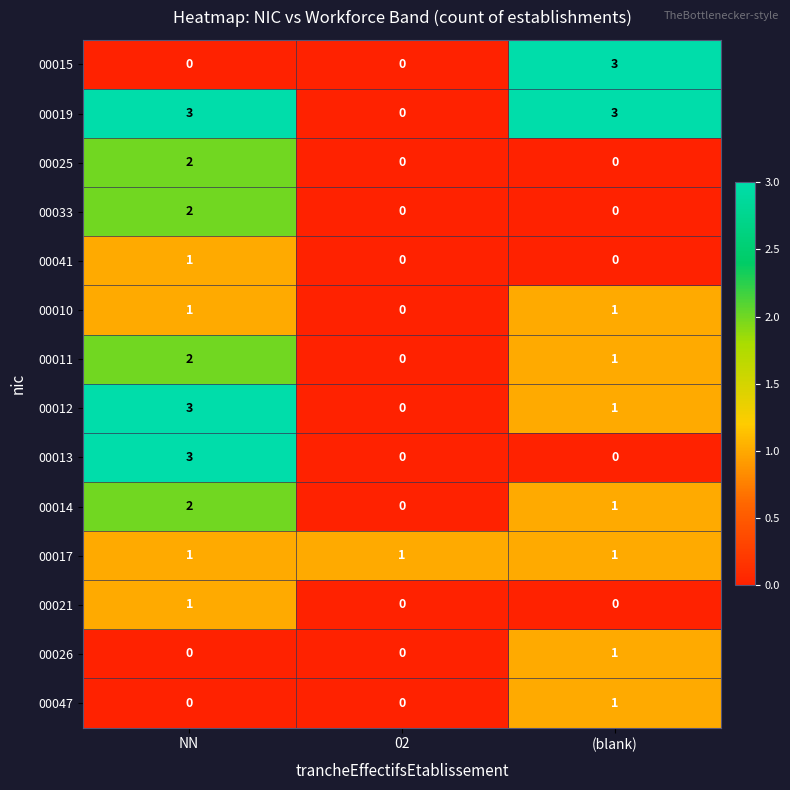

What is the total value across all series at (blank)?

13